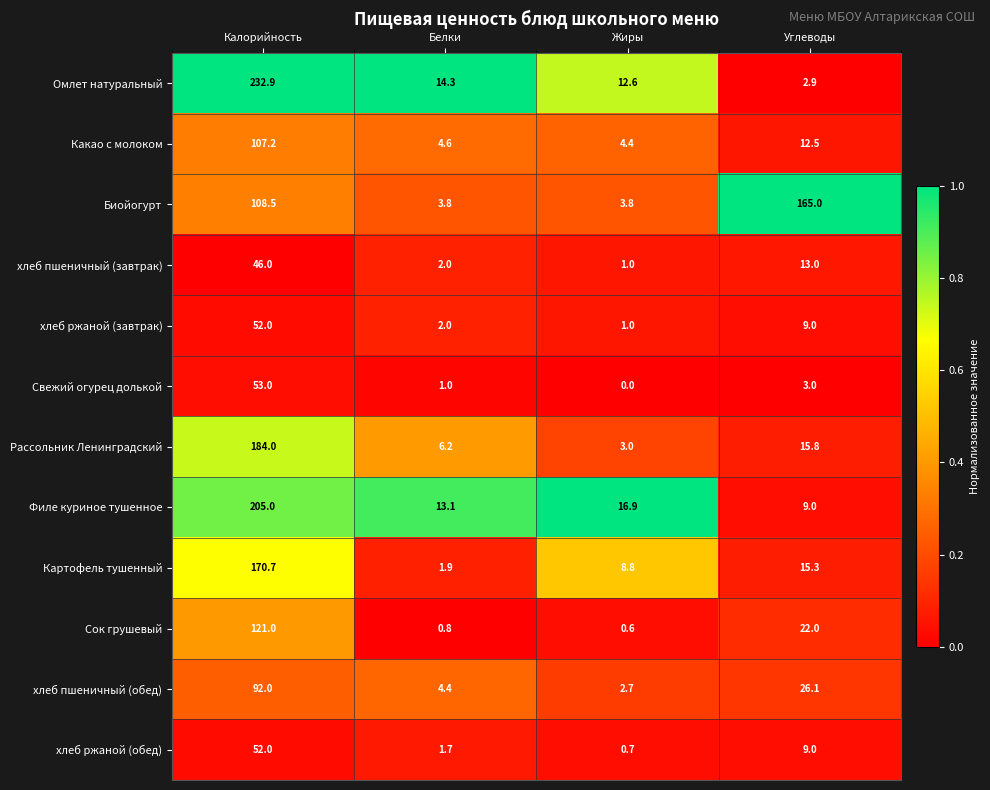

What is the difference between the Филе куриное тушенное values at Жиры and Калорийность?

188.1